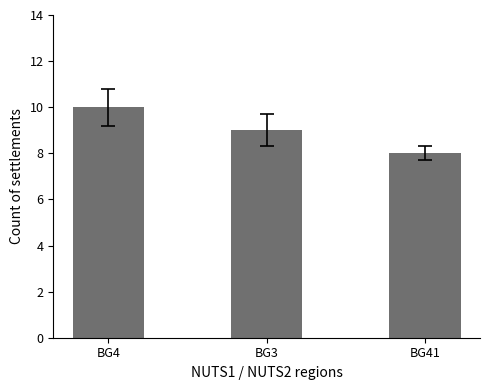

What is the approximate value at BG3?

9